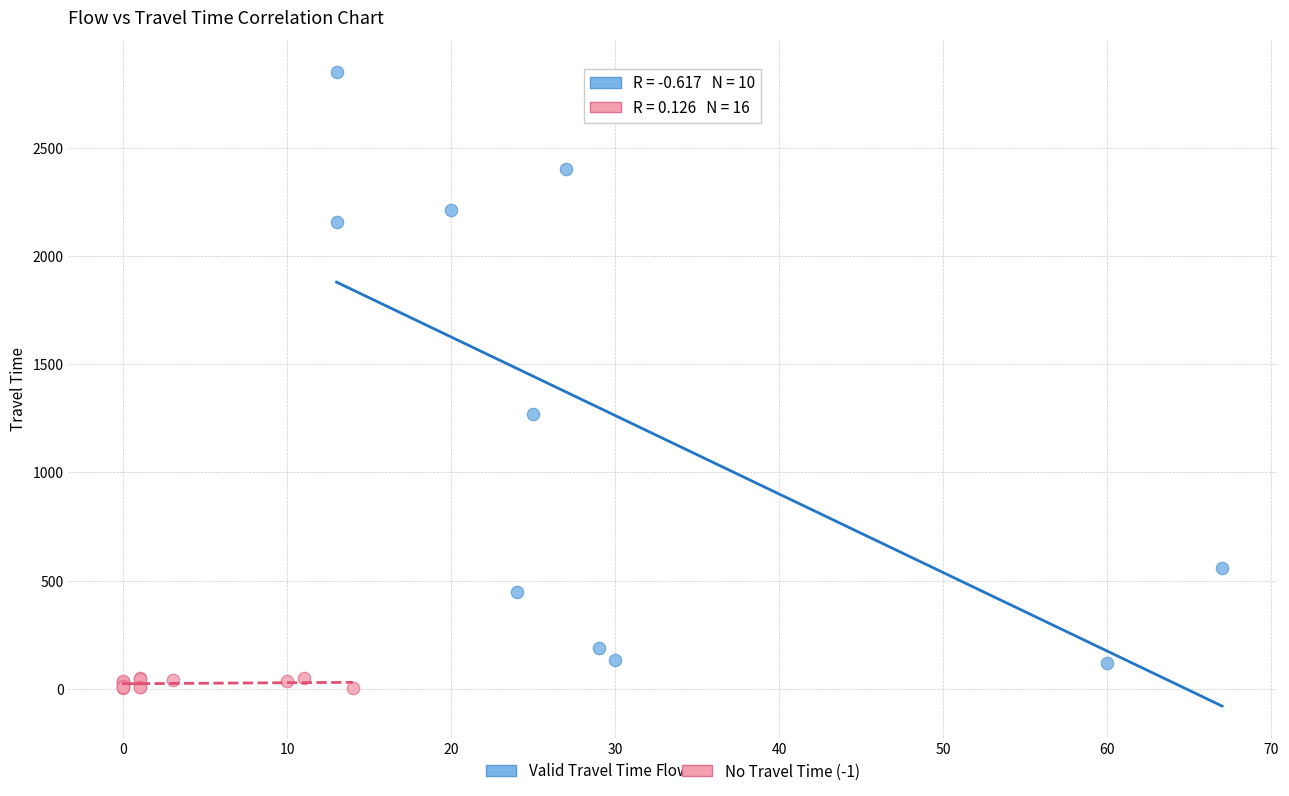

Which series has the largest Y range (max minus min)?

Valid Travel Time